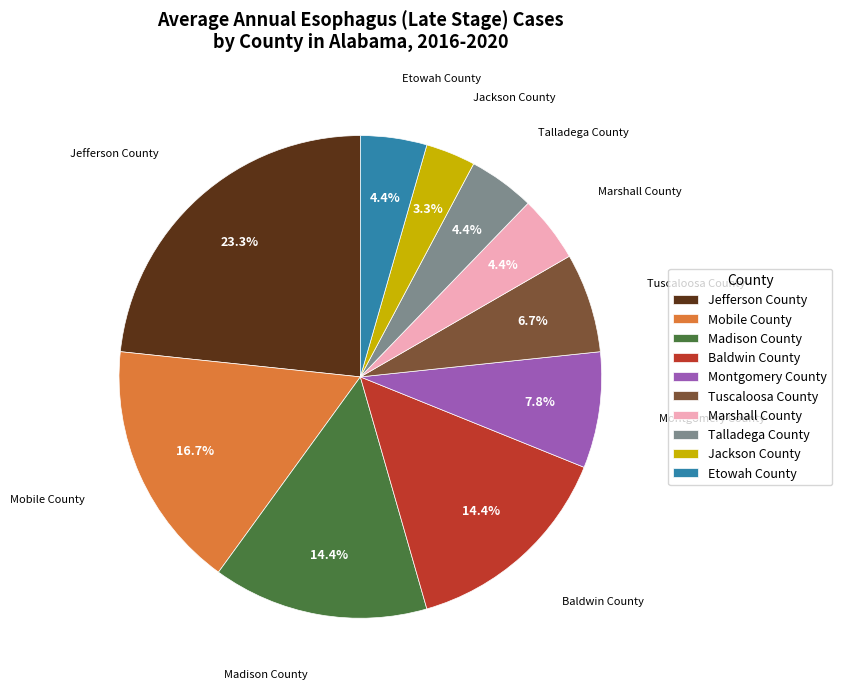

Between Madison County and Mobile County, which is larger?

Mobile County